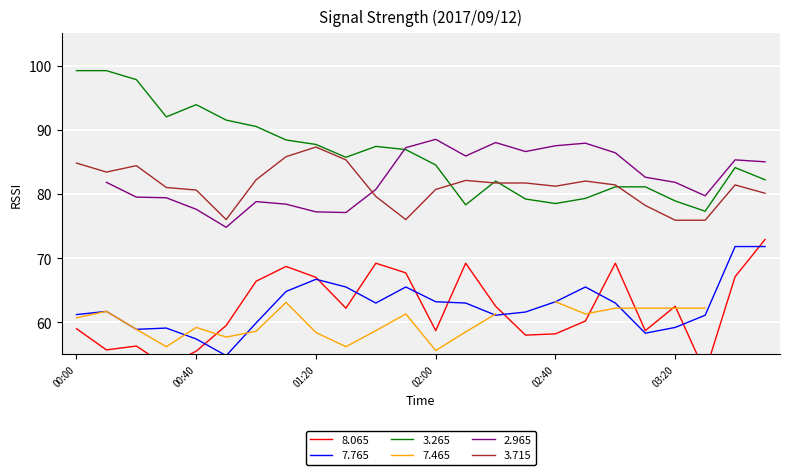

True or false: 8.065 and 3.715 intersect in this chart.

False